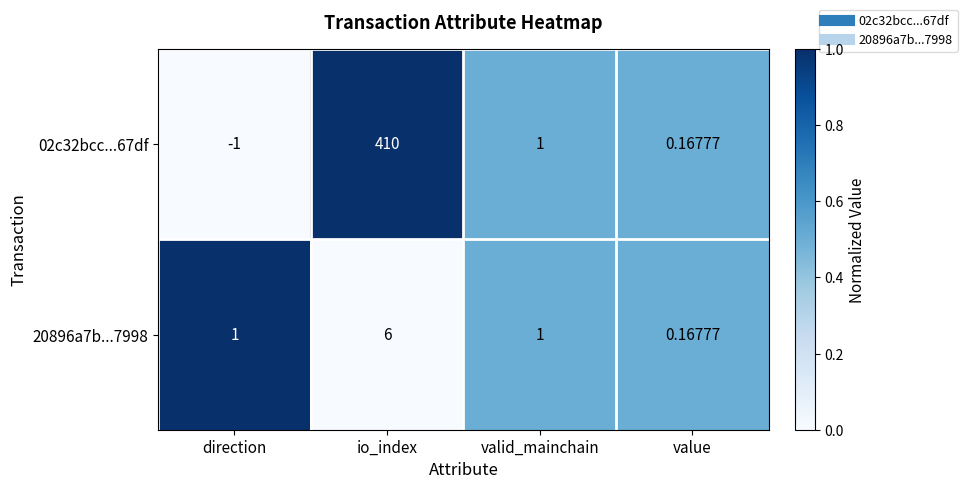

At how many categories does at least one series exceed 0?

4